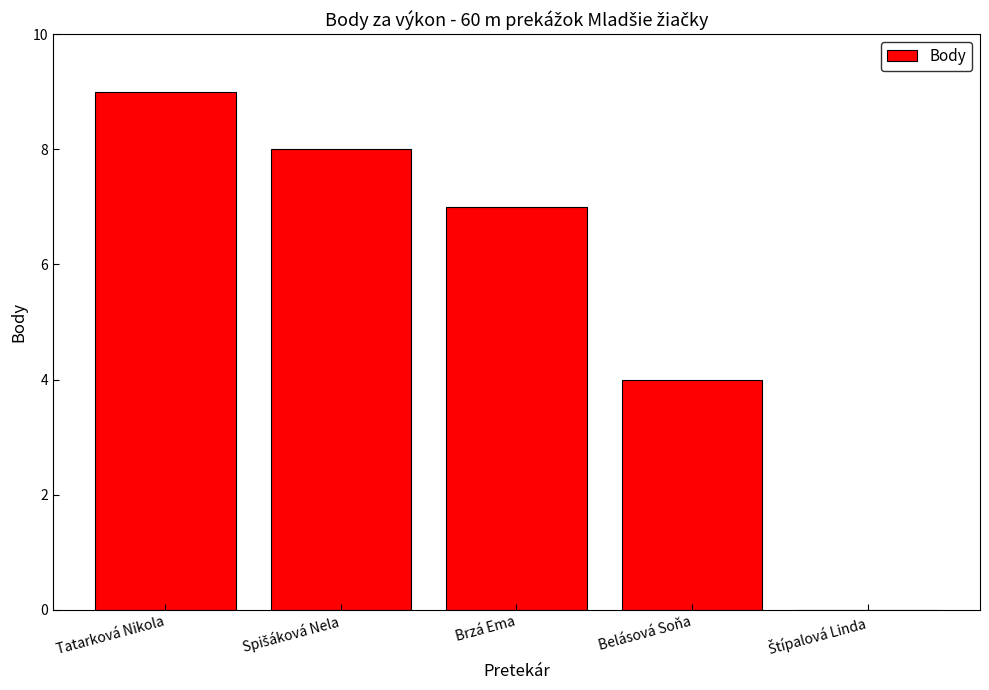

The chart shows a value of 4 at Belásová Soňa. True or false?

True